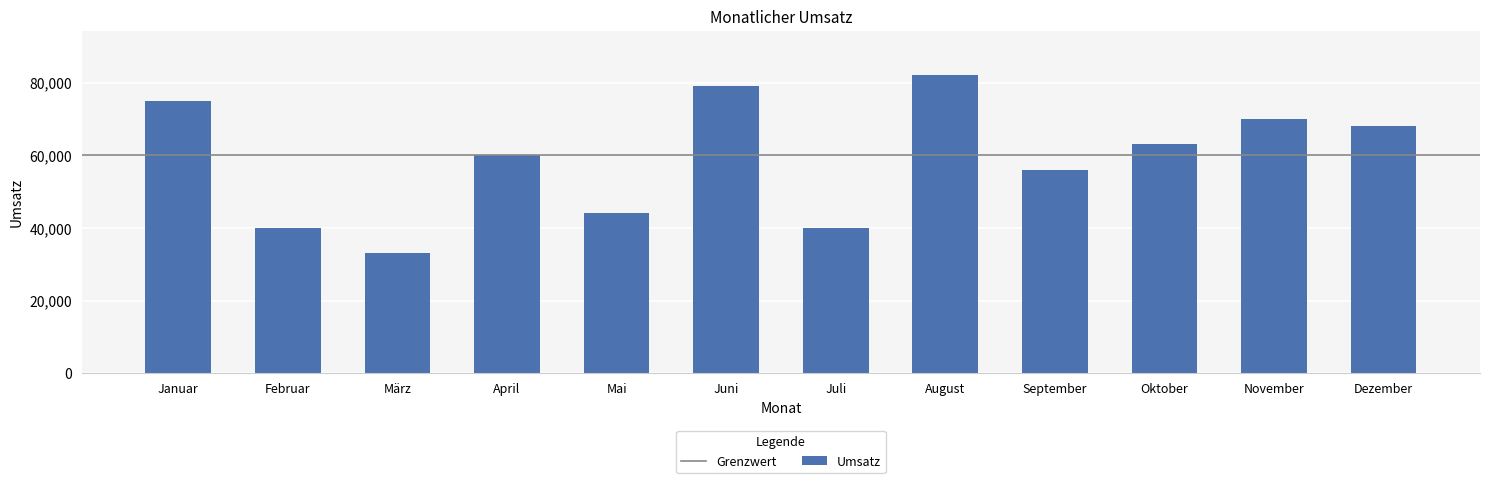

Which has a higher value, September or Juni?

Juni